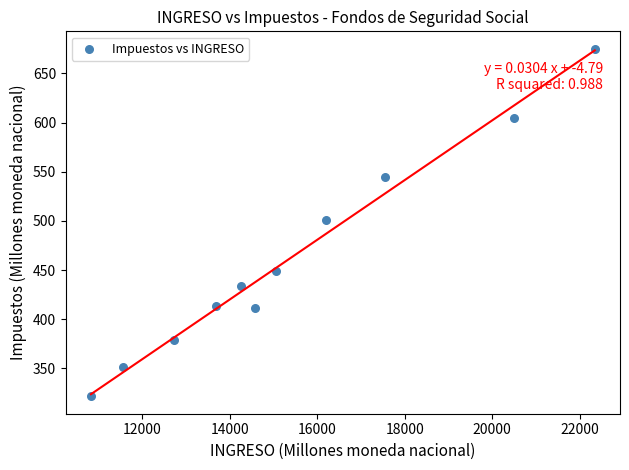

What is the average X value?

15387.6